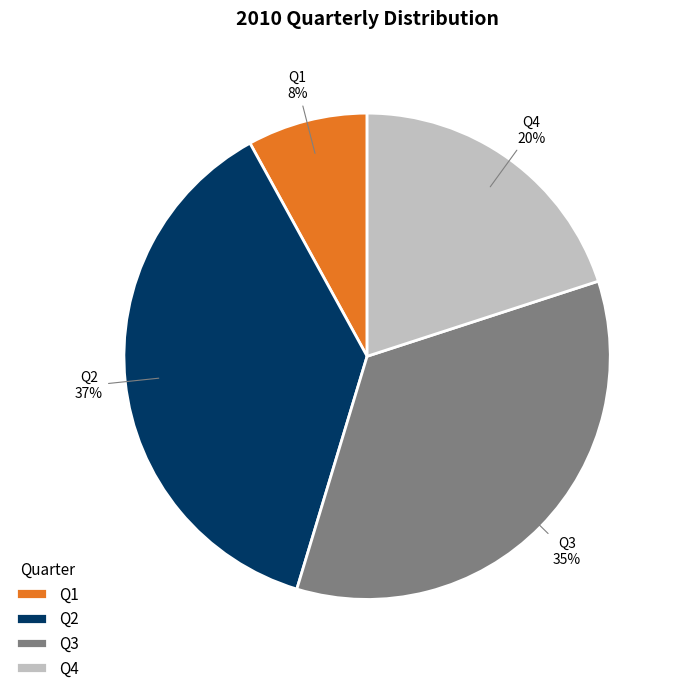

Do Q1 and Q3 together represent more than half of the pie?

No